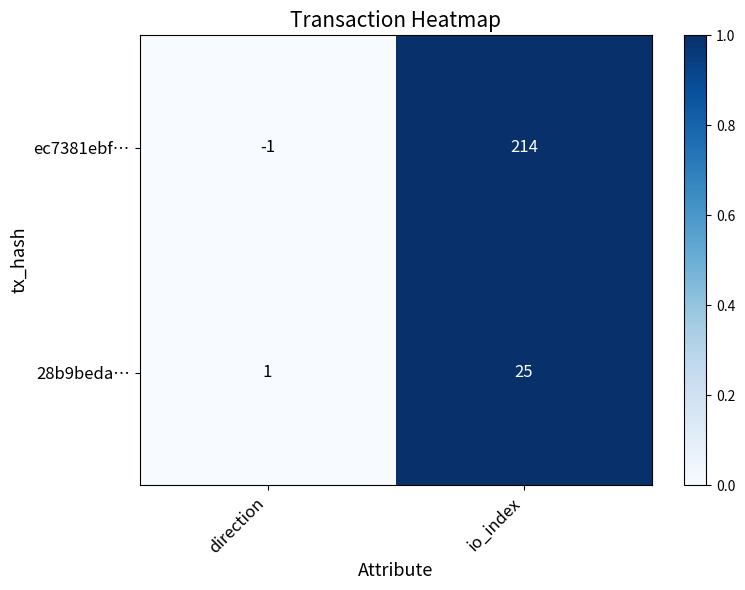

Reading left to right, transcribe all the data shown in this chart.

ec7381ebf…: direction=-1	io_index=214
28b9beda…: direction=1	io_index=25